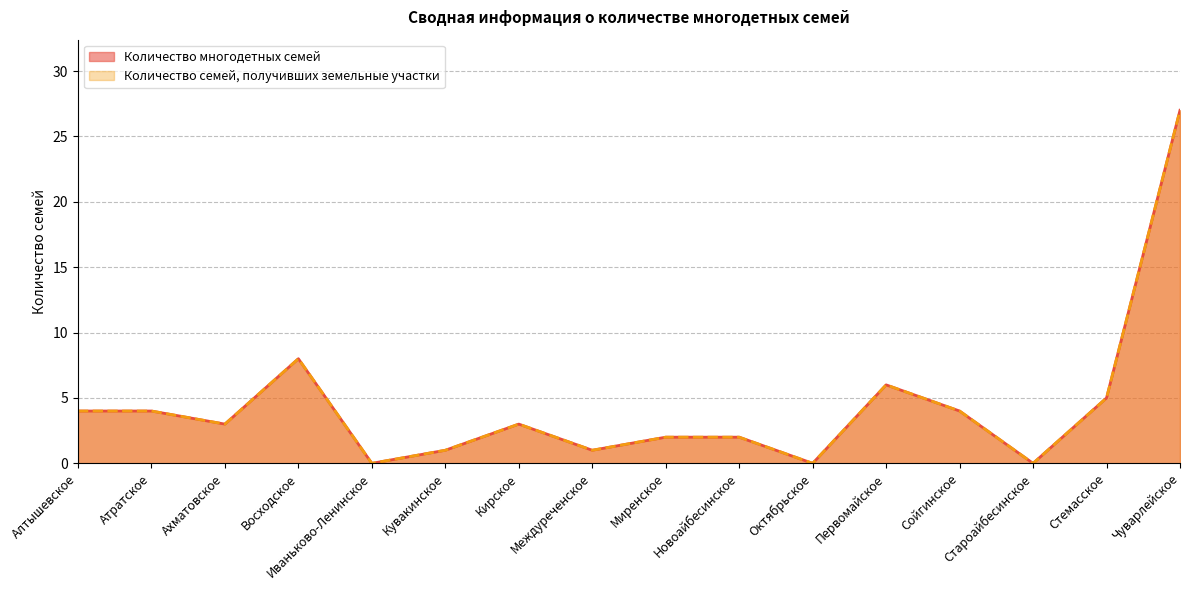

At which category is the sum across all series the highest?

Чуварлейское